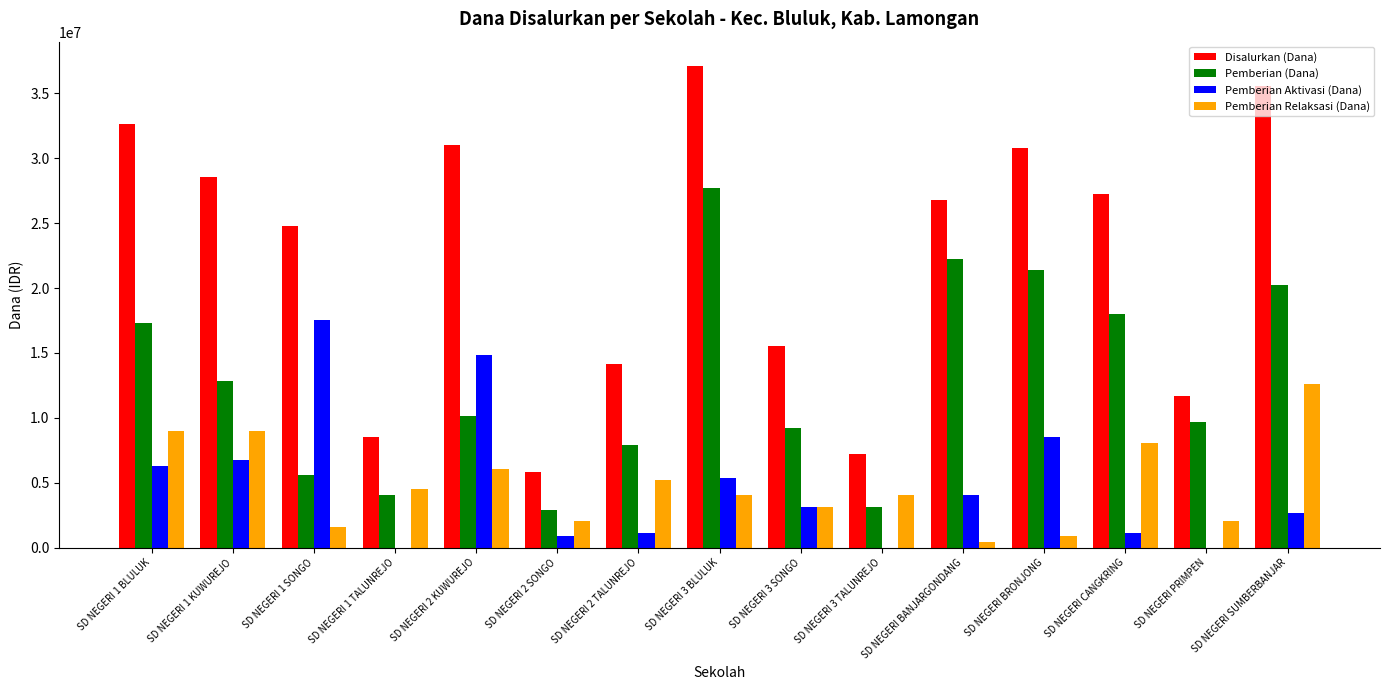

Reading right to left, what are all the values shown in this chart?

Disalurkan (Dana): SD NEGERI SUMBERBANJAR=35550000	SD NEGERI PRIMPEN=11700000	SD NEGERI CANGKRING=27225000	SD NEGERI BRONJONG=30825000	SD NEGERI BANJARGONDANG=26775000	SD NEGERI 3 TALUNREJO=7200000	SD NEGERI 3 SONGO=15525000	SD NEGERI 3 BLULUK=37125000	SD NEGERI 2 TALUNREJO=14175000	SD NEGERI 2 SONGO=5850000	SD NEGERI 2 KUWUREJO=31050000	SD NEGERI 1 TALUNREJO=8550000	SD NEGERI 1 SONGO=24750000	SD NEGERI 1 KUWUREJO=28575000	SD NEGERI 1 BLULUK=32625000
Pemberian (Dana): SD NEGERI SUMBERBANJAR=20250000	SD NEGERI PRIMPEN=9675000	SD NEGERI CANGKRING=18000000	SD NEGERI BRONJONG=21375000	SD NEGERI BANJARGONDANG=22275000	SD NEGERI 3 TALUNREJO=3150000	SD NEGERI 3 SONGO=9225000	SD NEGERI 3 BLULUK=27675000	SD NEGERI 2 TALUNREJO=7875000	SD NEGERI 2 SONGO=2925000	SD NEGERI 2 KUWUREJO=10125000	SD NEGERI 1 TALUNREJO=4050000	SD NEGERI 1 SONGO=5625000	SD NEGERI 1 KUWUREJO=12825000	SD NEGERI 1 BLULUK=17325000
Pemberian Aktivasi (Dana): SD NEGERI SUMBERBANJAR=2700000	SD NEGERI PRIMPEN=0	SD NEGERI CANGKRING=1125000	SD NEGERI BRONJONG=8550000	SD NEGERI BANJARGONDANG=4050000	SD NEGERI 3 TALUNREJO=0	SD NEGERI 3 SONGO=3150000	SD NEGERI 3 BLULUK=5400000	SD NEGERI 2 TALUNREJO=1125000	SD NEGERI 2 SONGO=900000	SD NEGERI 2 KUWUREJO=14850000	SD NEGERI 1 TALUNREJO=0	SD NEGERI 1 SONGO=17550000	SD NEGERI 1 KUWUREJO=6750000	SD NEGERI 1 BLULUK=6300000
Pemberian Relaksasi (Dana): SD NEGERI SUMBERBANJAR=12600000	SD NEGERI PRIMPEN=2025000	SD NEGERI CANGKRING=8100000	SD NEGERI BRONJONG=900000	SD NEGERI BANJARGONDANG=450000	SD NEGERI 3 TALUNREJO=4050000	SD NEGERI 3 SONGO=3150000	SD NEGERI 3 BLULUK=4050000	SD NEGERI 2 TALUNREJO=5175000	SD NEGERI 2 SONGO=2025000	SD NEGERI 2 KUWUREJO=6075000	SD NEGERI 1 TALUNREJO=4500000	SD NEGERI 1 SONGO=1575000	SD NEGERI 1 KUWUREJO=9000000	SD NEGERI 1 BLULUK=9000000